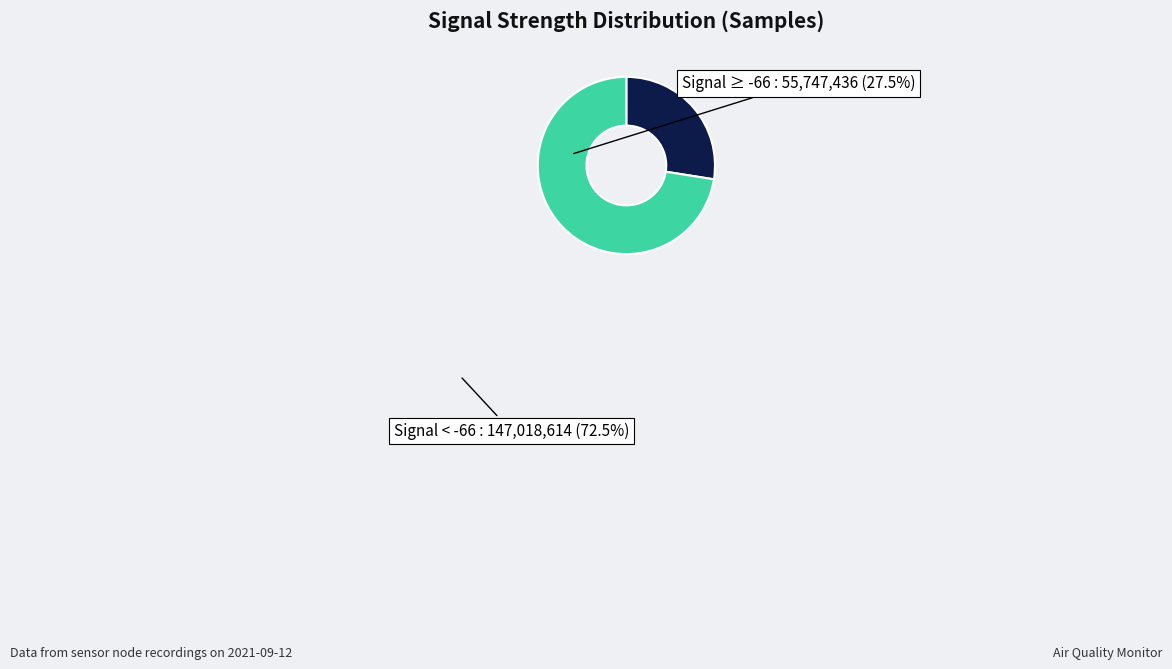

Does any single category account for the majority?

Yes